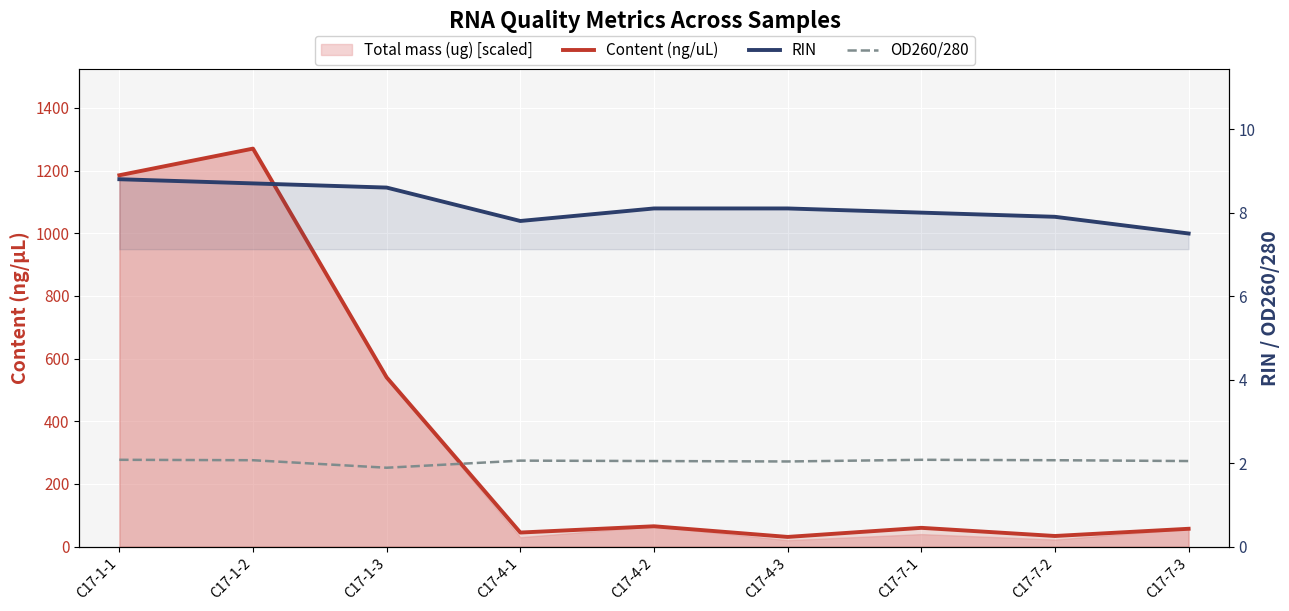

What is the spread (max minus min) of values at C17-1-3?

538.1